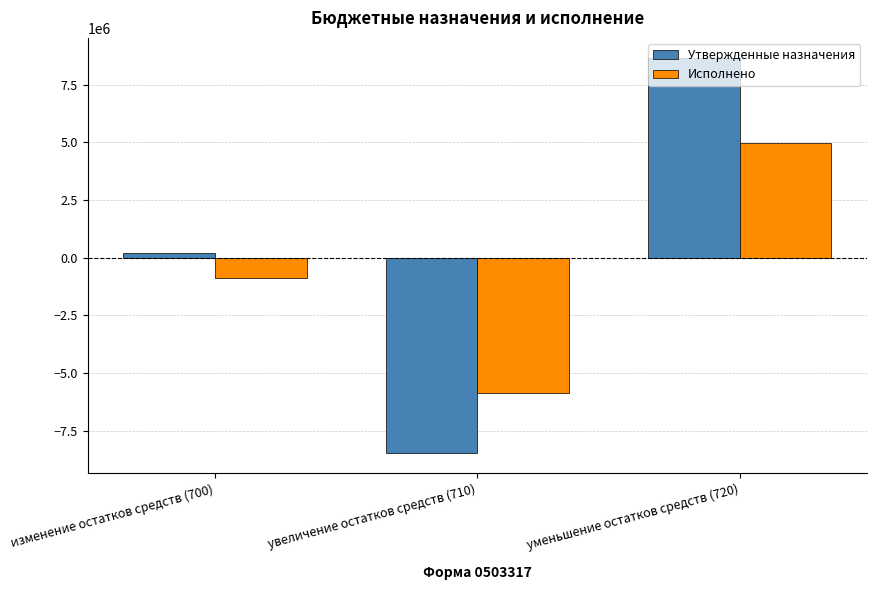

What is the approximate value of Исполнено at увеличение остатков средств (710)?

-5862648.7